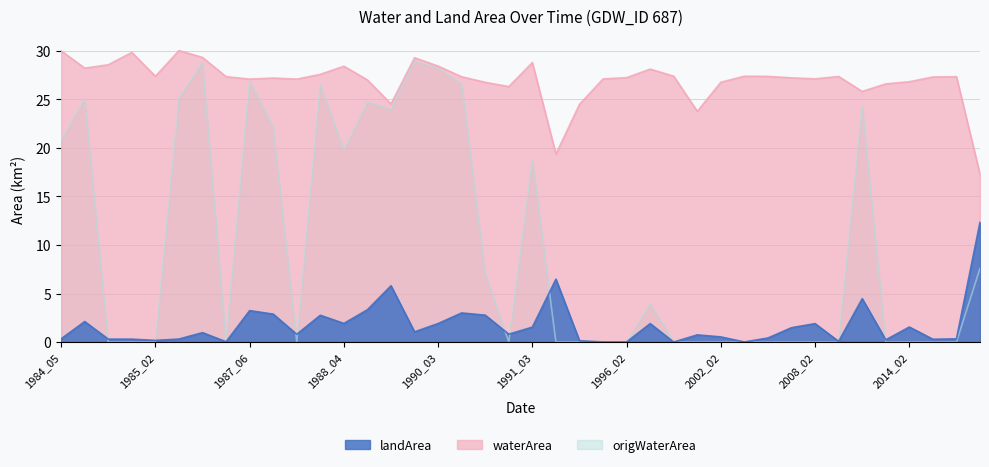

How many data points in waterArea are less than 27?

11